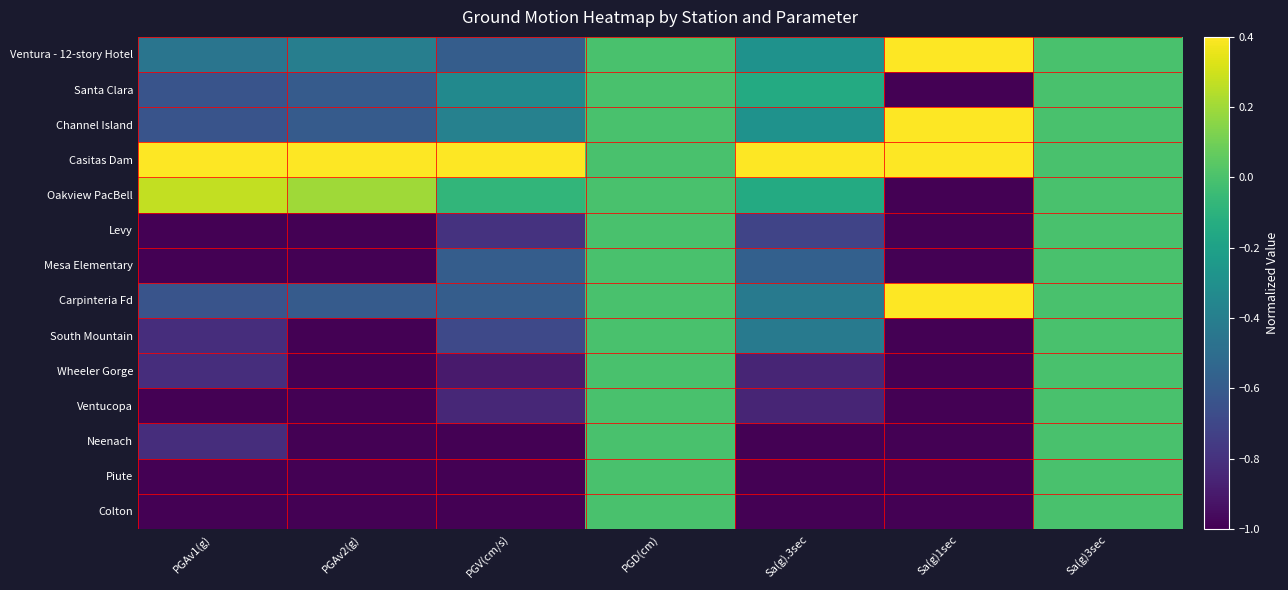

Count the number of categories in the chart.

7